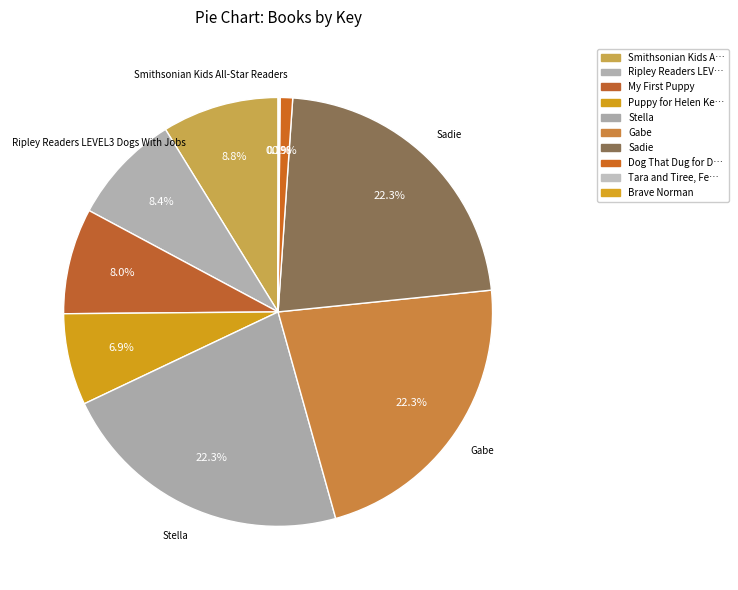

Rank the categories by value from highest to lowest.

Stella, Sadie, Gabe, Smithsonian Kids All-Star Readers, Ripley Readers LEVEL3 Dogs With Jobs, My First Puppy, Puppy for Helen Keller, Dog That Dug for Dinosaurs, Tara and Tiree, Fearless Friends, Brave Norman